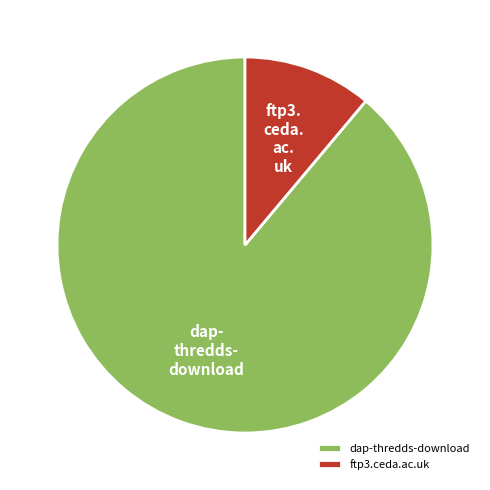

Which category has the smallest portion of the pie?

ftp3.ceda.ac.uk